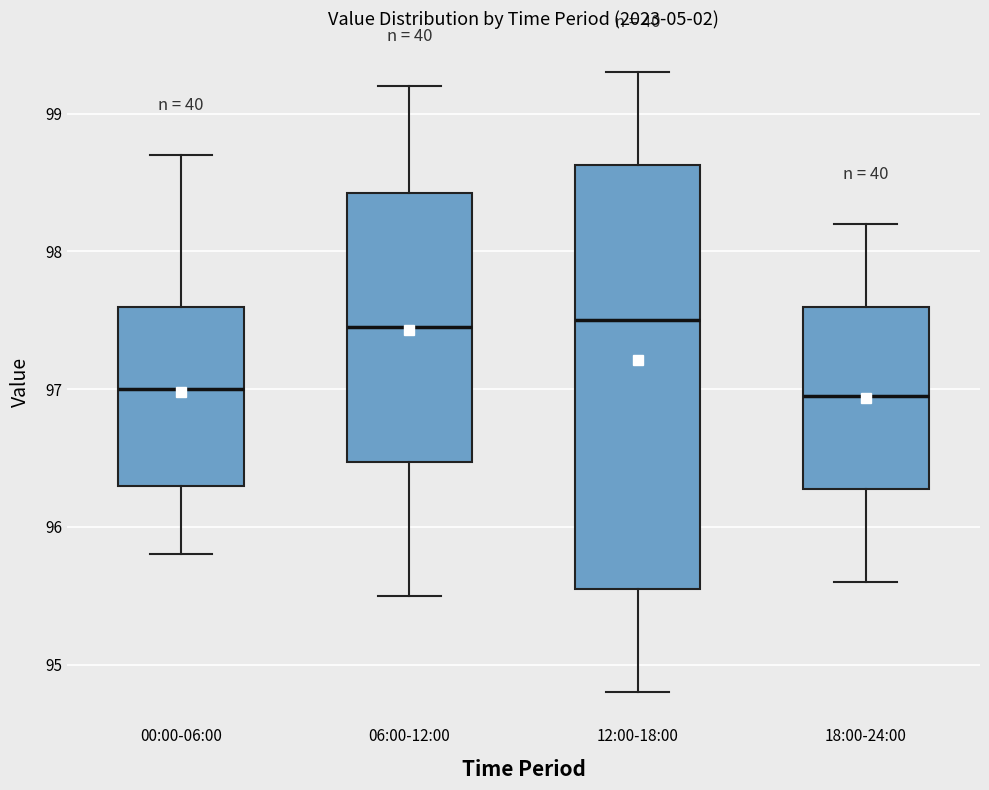

Reading left to right, transcribe this box plot: for each box, give where its median line is, the range the box spans, and where its two whiskers end, as read against the y-axis. The values are not printed on the chart, so give them approximately, as read against the axis.

00:00-06:00: median 97.0, box 96.3 to 97.6, whiskers 95.8 to 98.7
06:00-12:00: median 97.5, box 96.5 to 98.4, whiskers 95.5 to 99.2
12:00-18:00: median 97.5, box 95.6 to 98.6, whiskers 94.8 to 99.3
18:00-24:00: median 97.0, box 96.3 to 97.6, whiskers 95.6 to 98.2